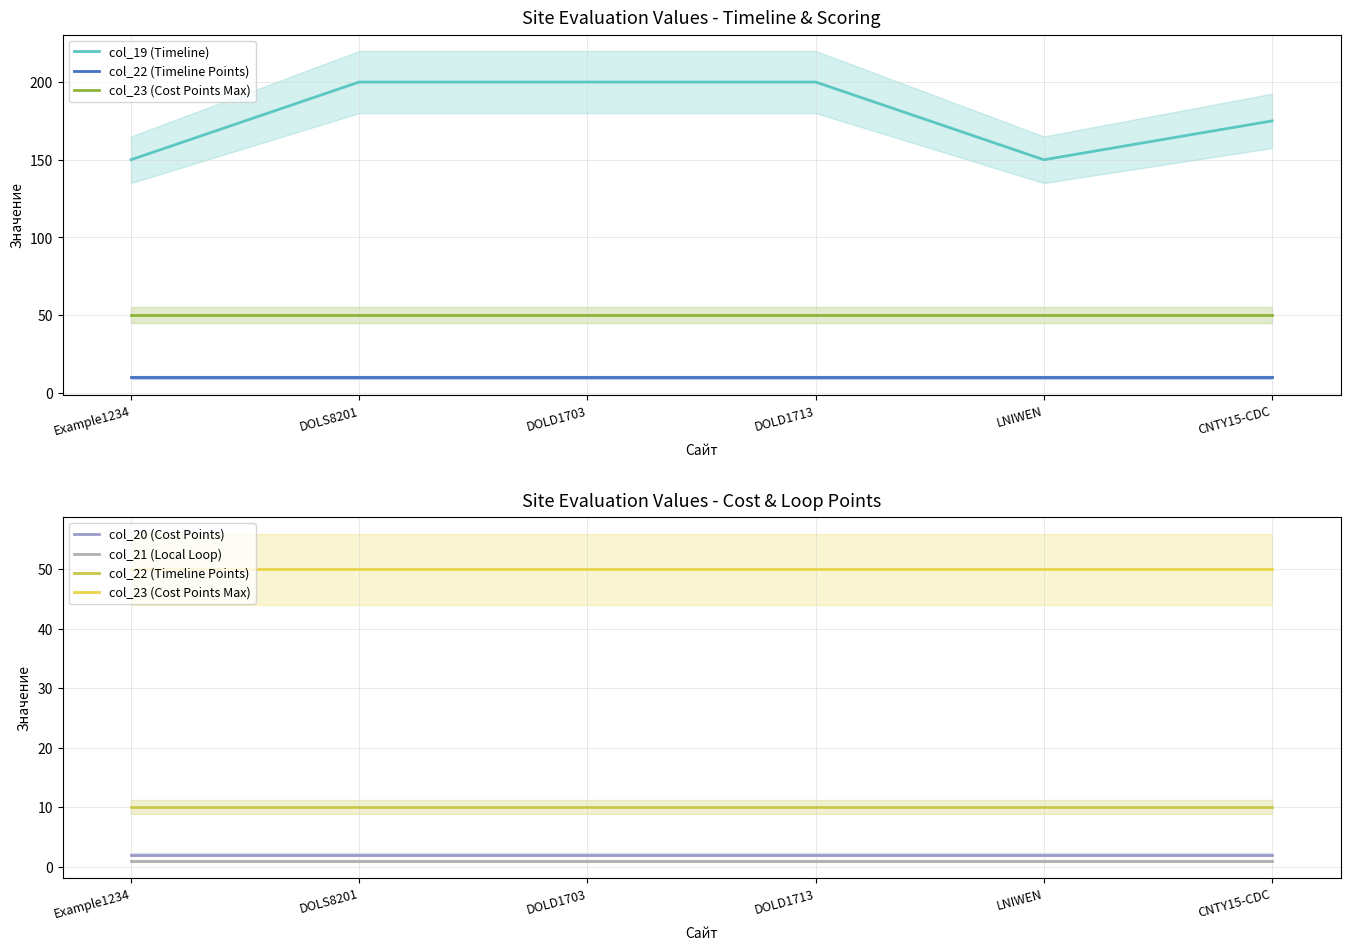

At how many categories does at least one series exceed 50?

6